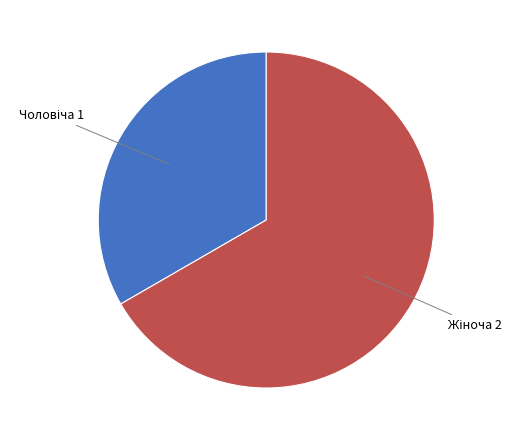

Count the number of slices in the pie.

2